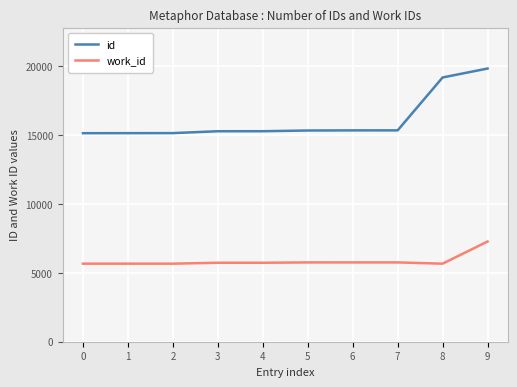

List the series in order of their overall mean, highest first.

id, work_id